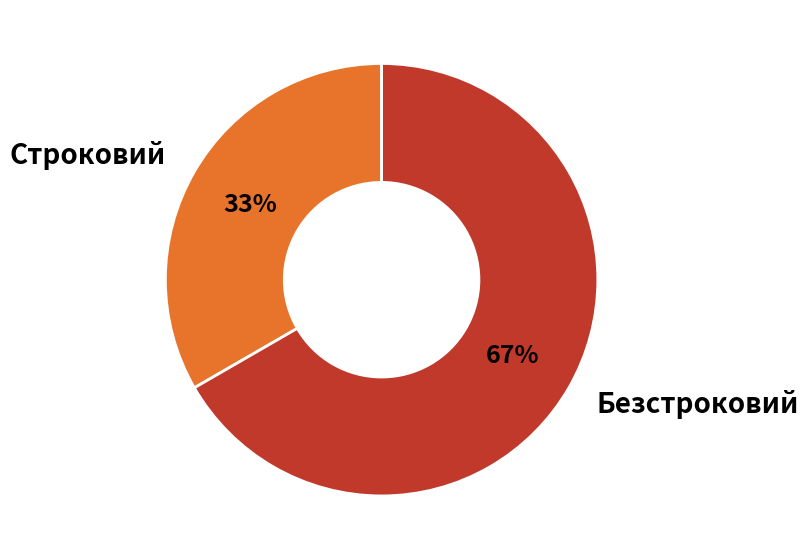

Is Безстроковий the majority of the pie?

Yes